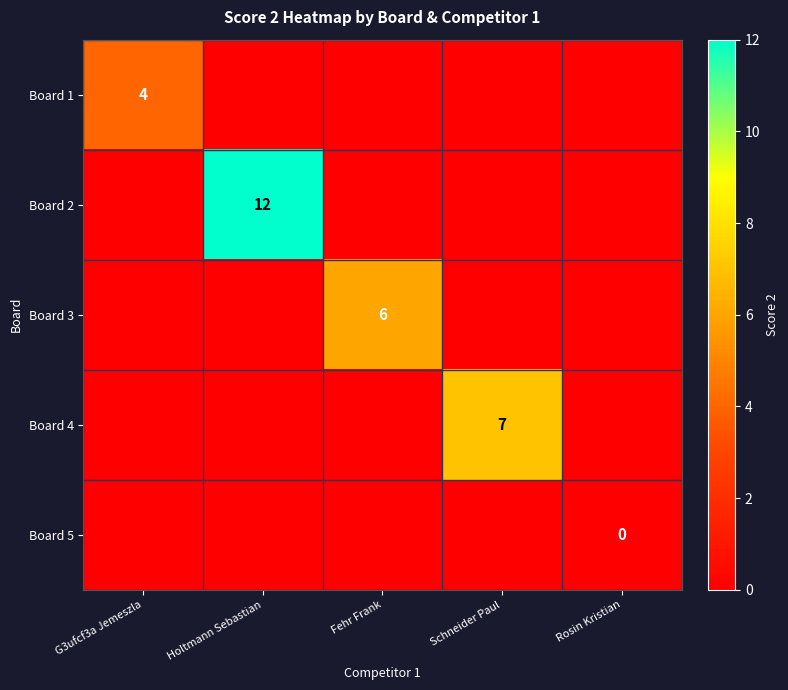

The value of Board 2 at Holtmann Sebastian is 20. True or false?

False